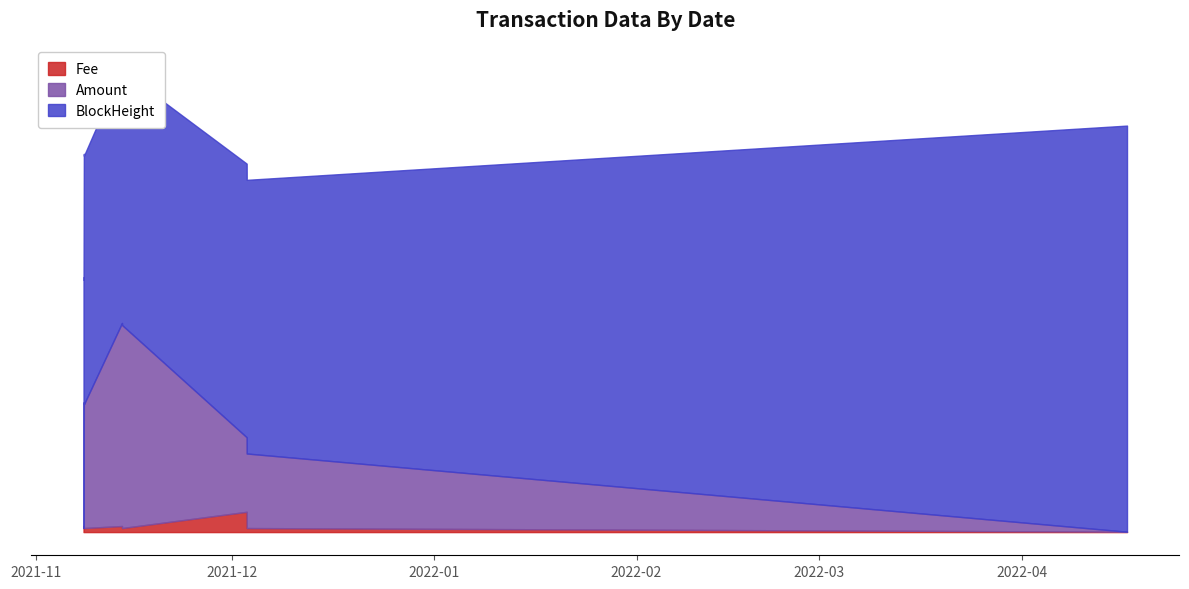

Where is the first local minimum for Amount?

2021-11-08 08:09:00